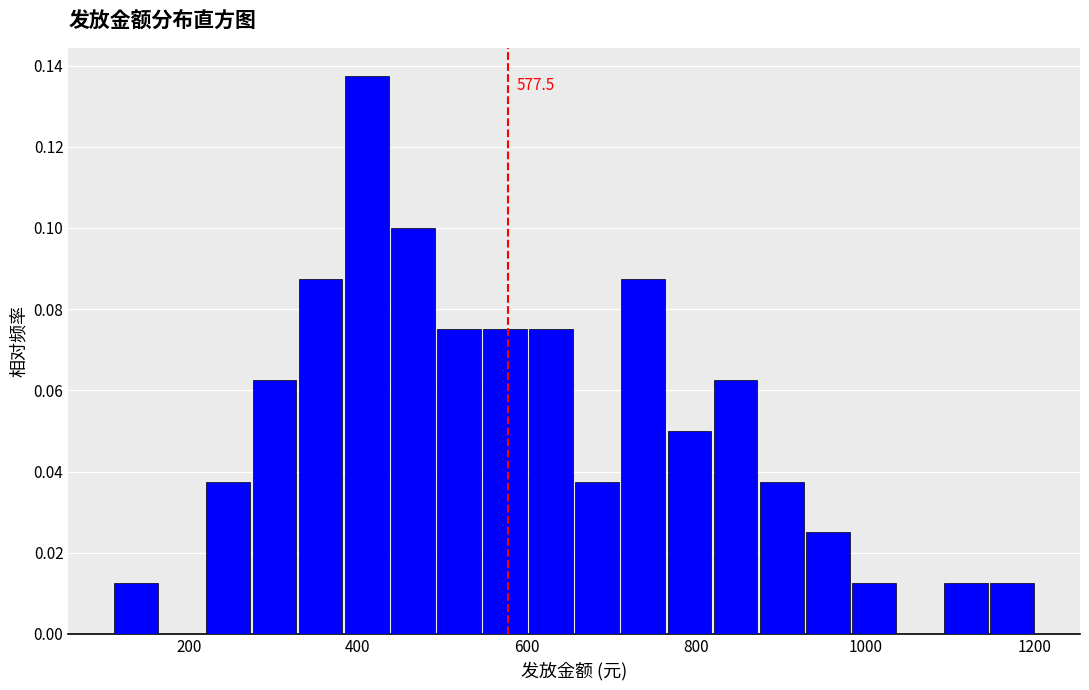

Read against the x-axis, roughly where is the centre of the tallest bar?

420